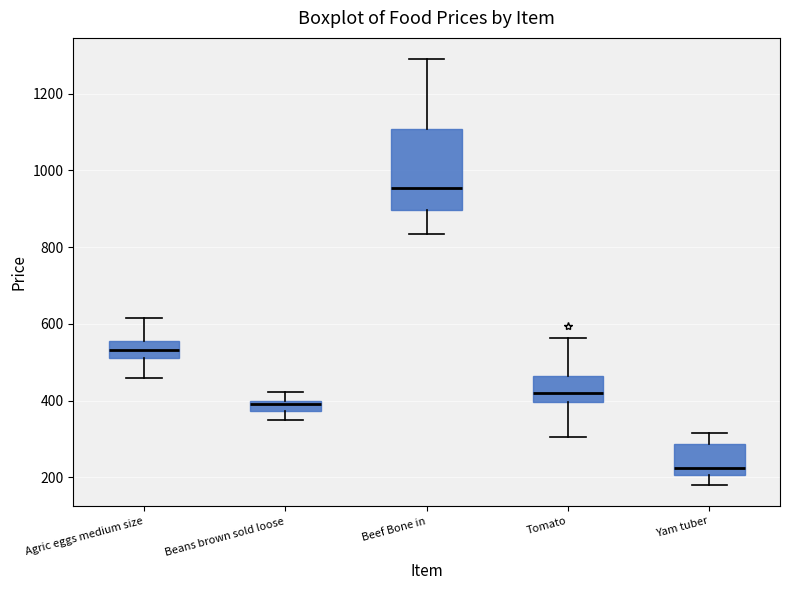

Which box's median line is the highest?

Beef Bone in